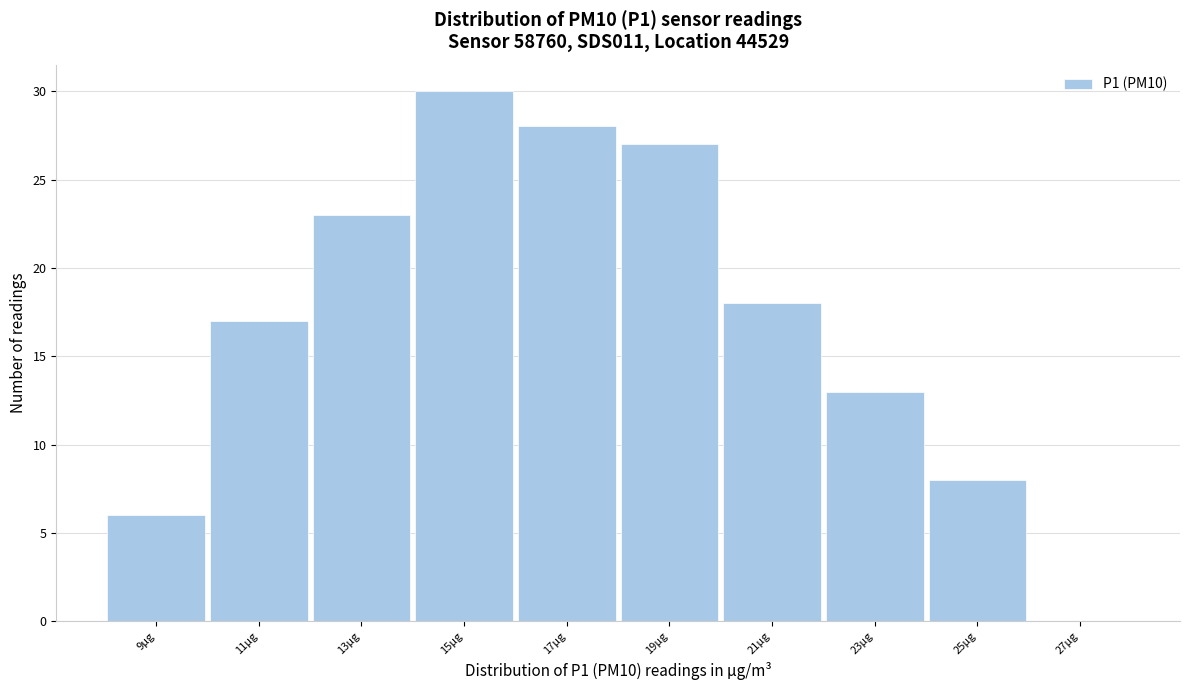

Reading left to right, list all the values displayed in this chart.

9µg=6	11µg=17	13µg=23	15µg=30	17µg=28	19µg=27	21µg=18	23µg=13	25µg=8	27µg=0